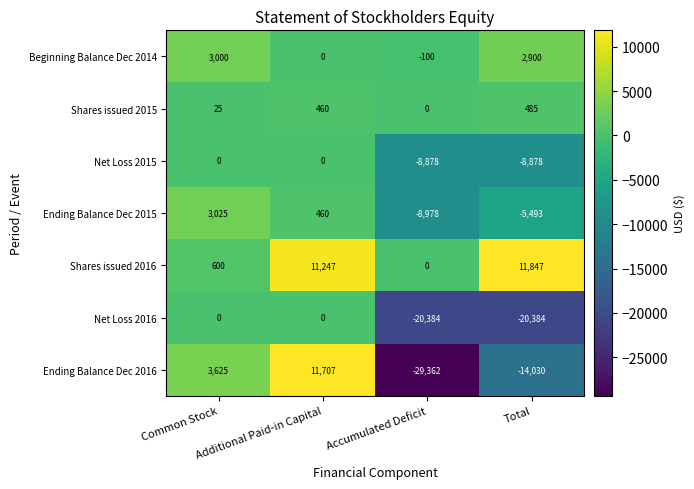

What is the difference between the maximum and minimum values in the Shares issued 2016 series?

11847